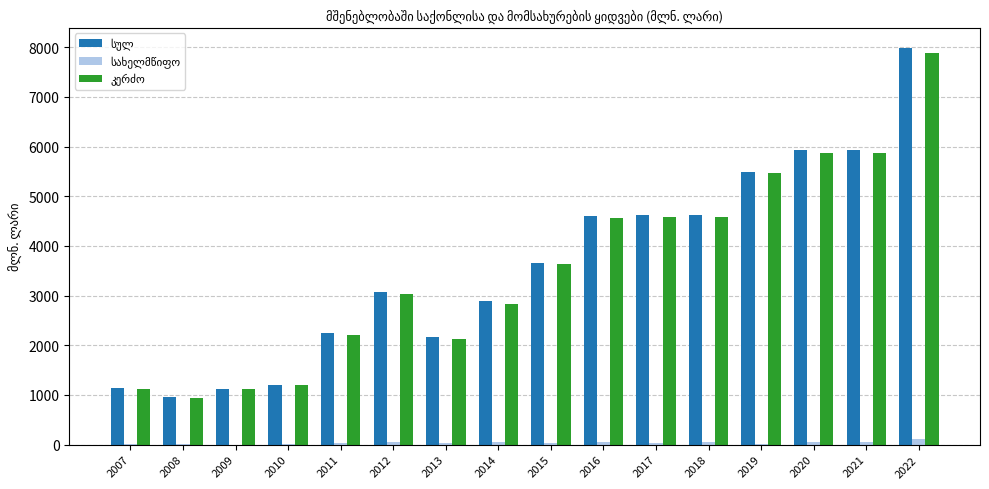

Are the bars grouped side by side (vs. stacked)?

Yes